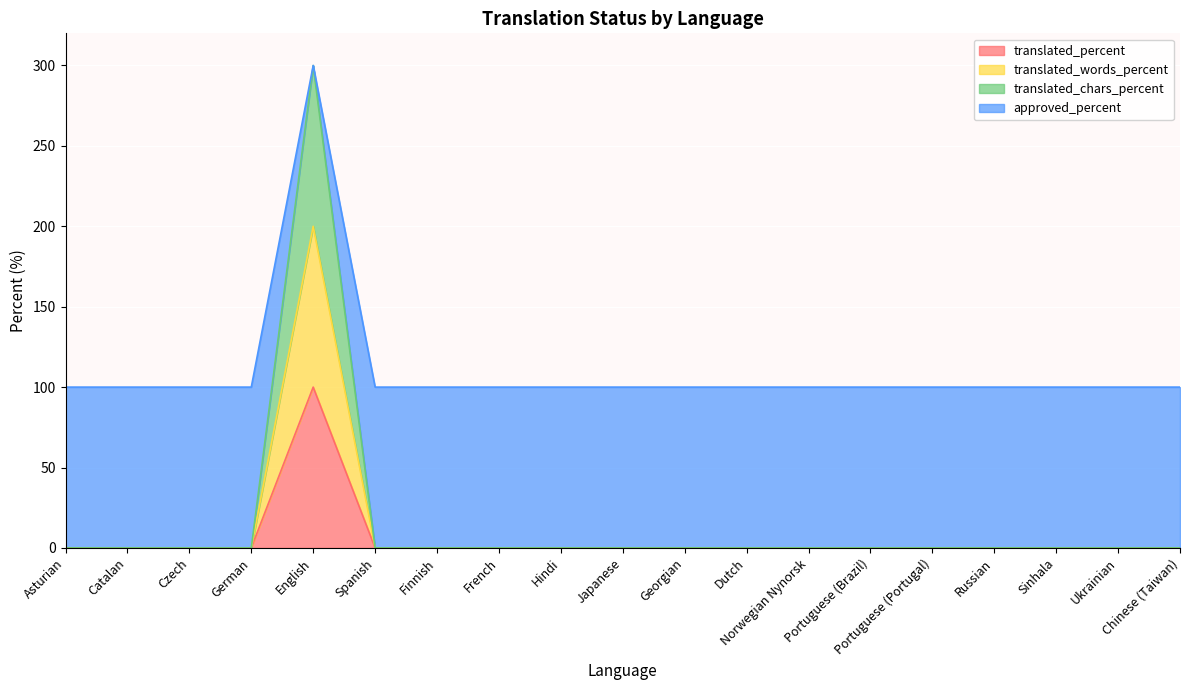

True or false: translated_words_percent and approved_percent intersect in this chart.

False